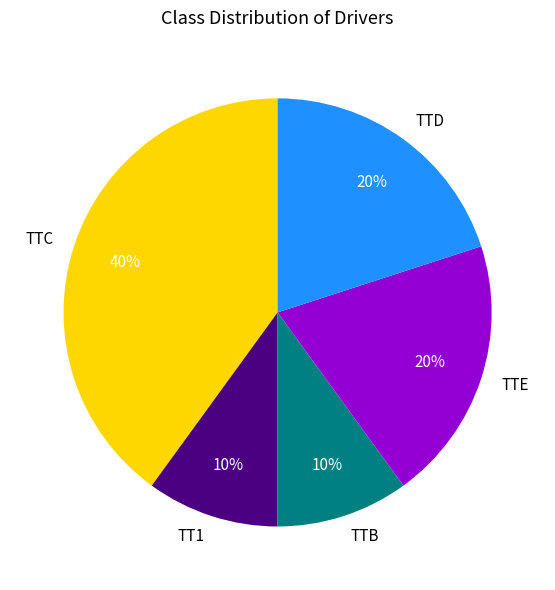

The TTC slice represents 40% of the pie. True or false?

True